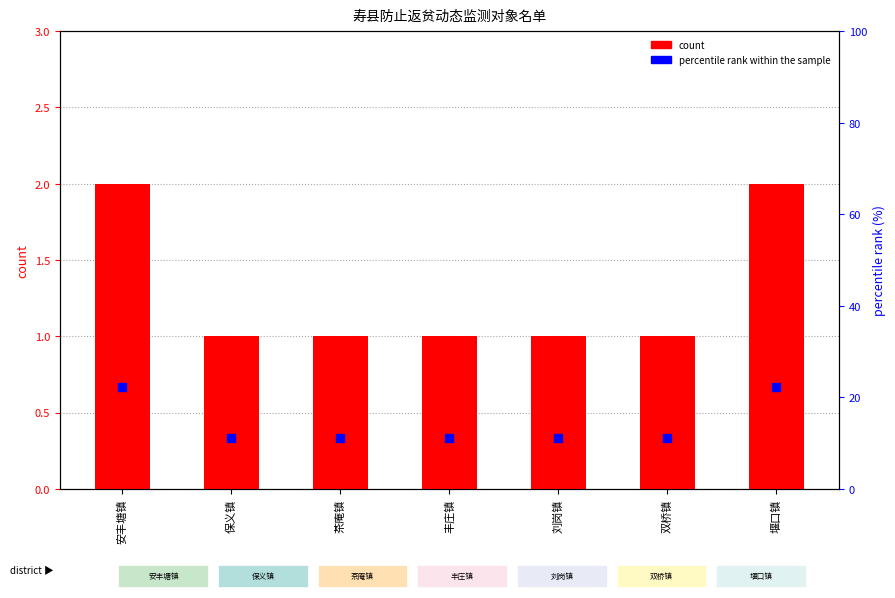

What are all the series names shown in the legend?

count, percentile rank within the sample